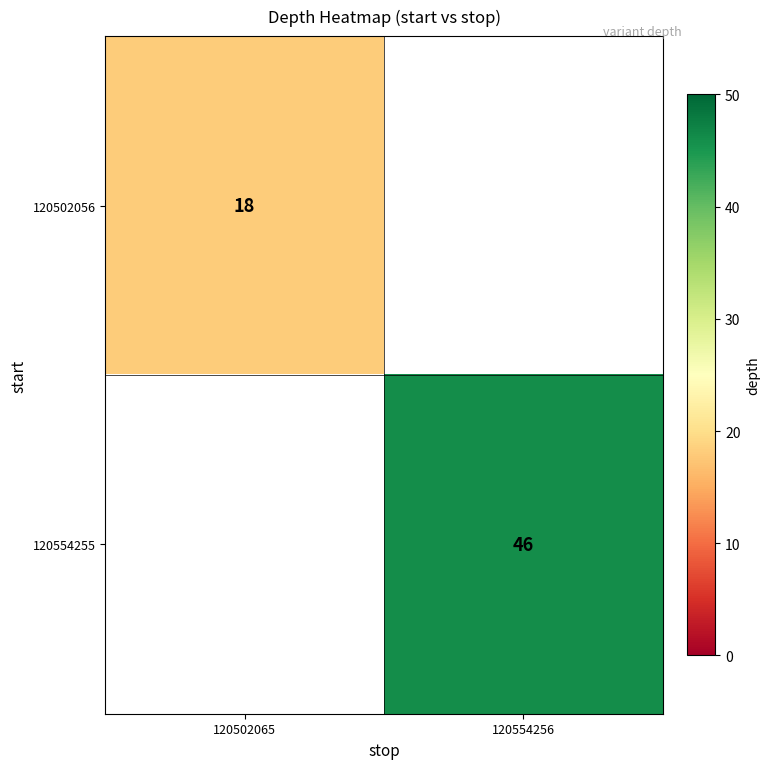

Is it true that 120502056 equals 31 at 120502065?

False